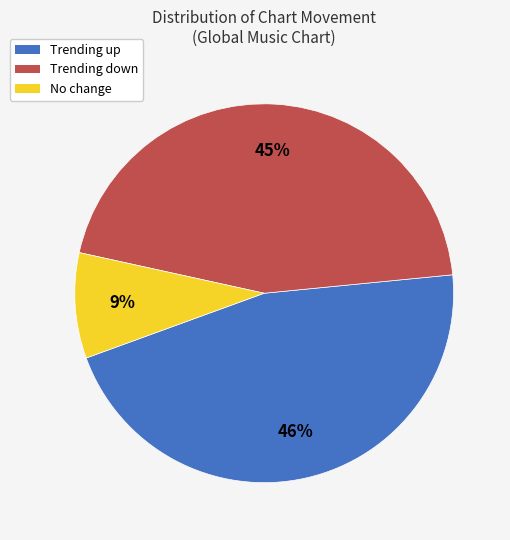

True or false: Trending up accounts for 39% of the total.

False